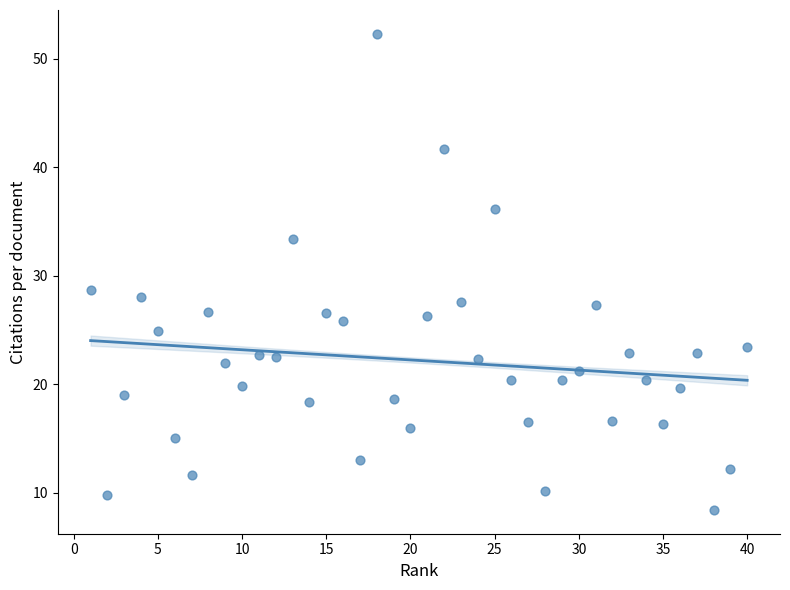

What is the range of X values (max minus min)?

39.0